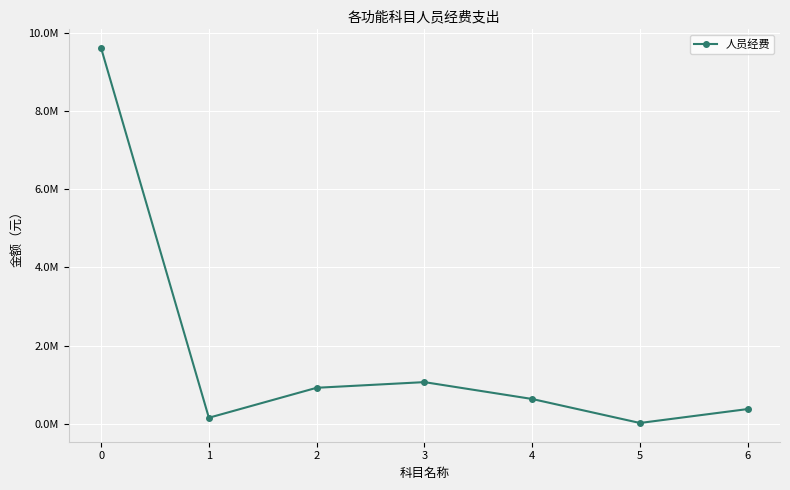

Is this an area chart (filled region under the line)?

No